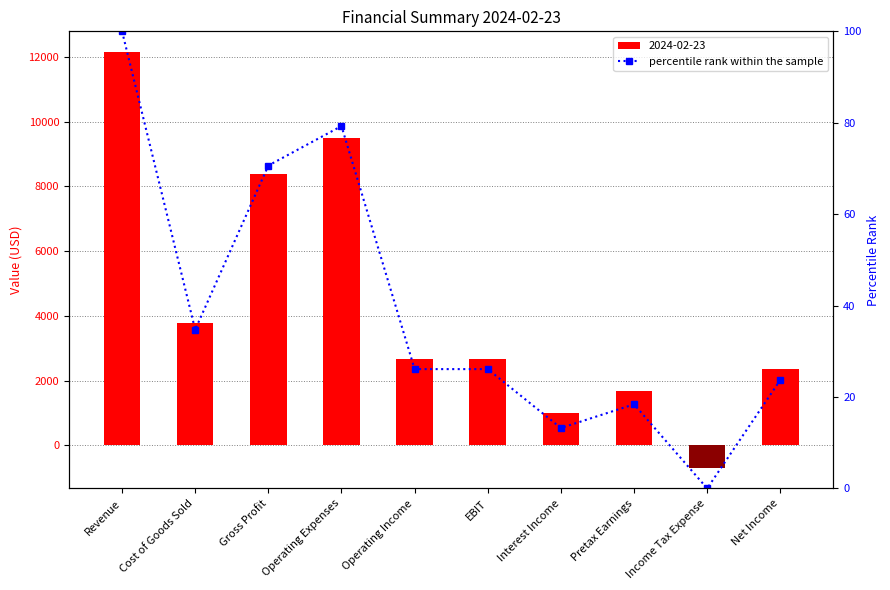

What is the label of the 3rd bar from the left?

Gross Profit